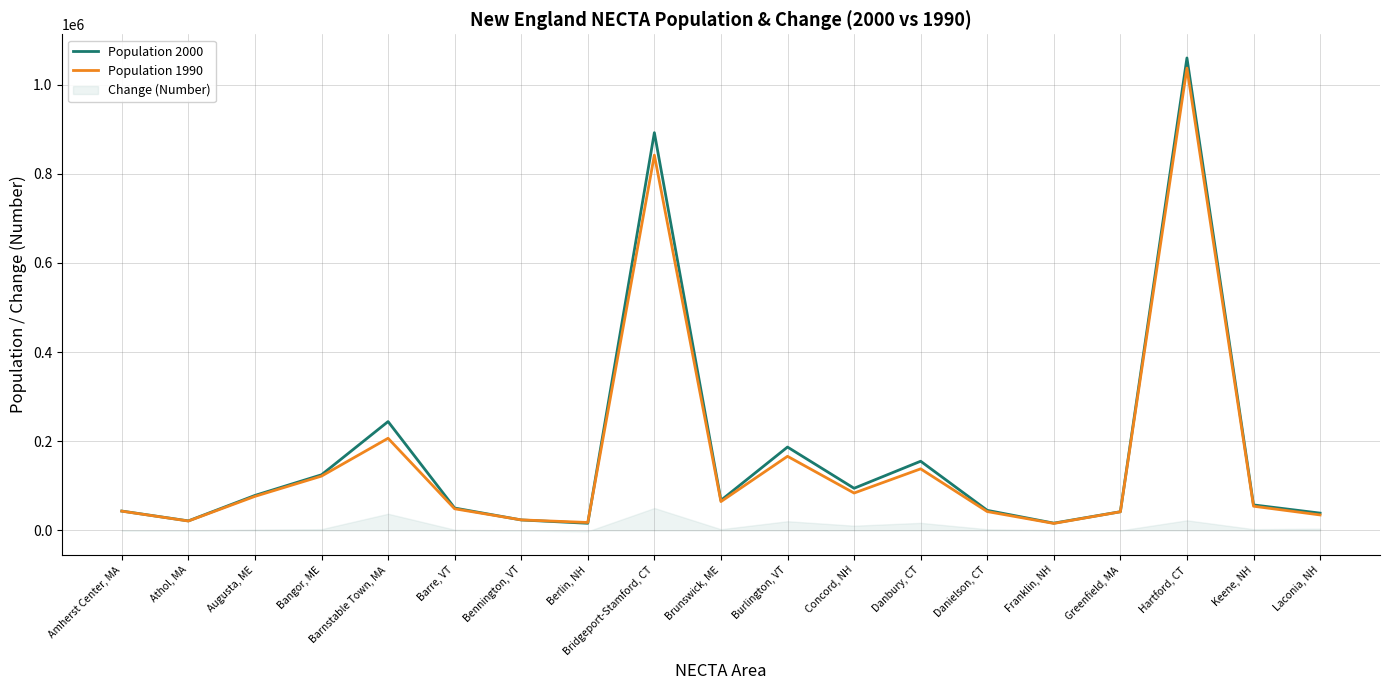

Reading right to left, what are all the values shown in this chart?

Population 2000: 38933	57340	1059878	42032	16430	45161	155304	94646	187105	67598	892283	16102	23590	50362	244257	124906	78583	21482	43527
Population 1990: 34852	54409	1037161	41898	15807	42392	138242	83959	166373	64787	841941	17945	23727	48624	206772	121964	76508	21204	43346